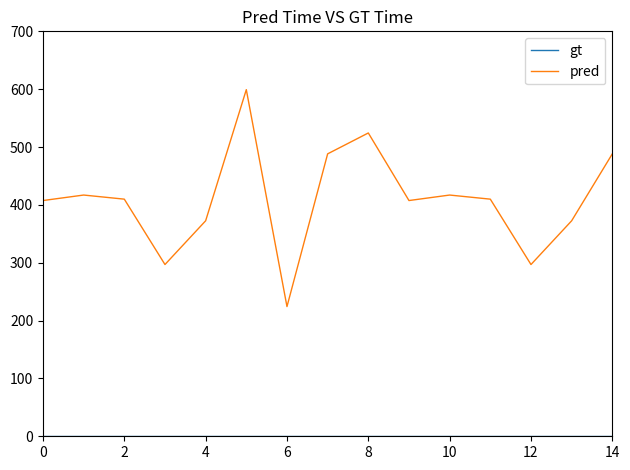

What is the difference between the maximum and minimum values in the pred series?

375.0